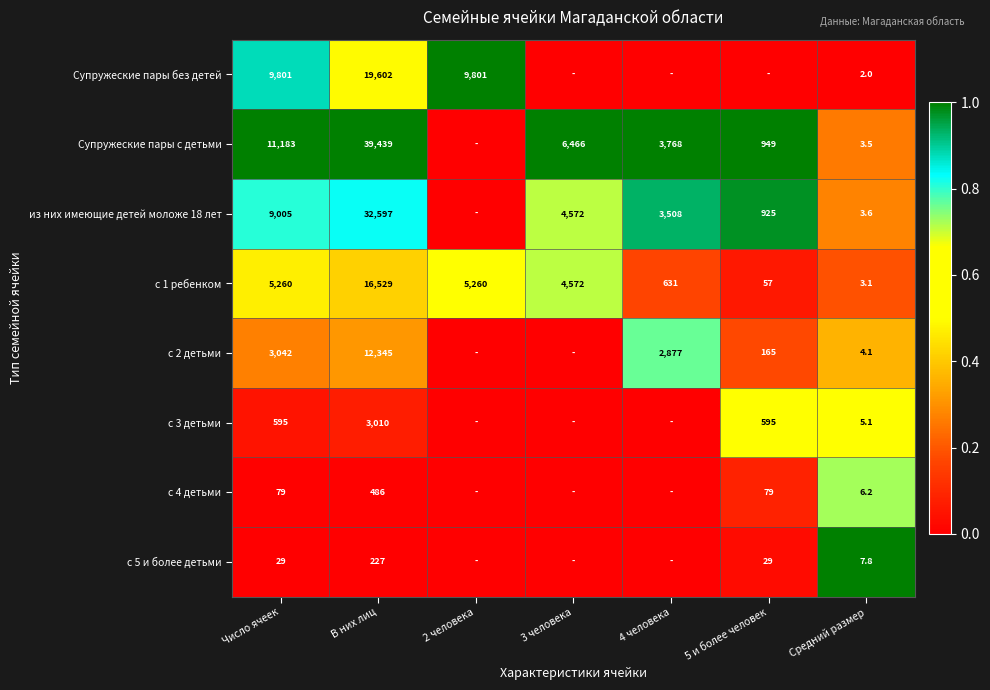

The с 5 и более детьми series shows 227.0 at В них лиц. True or false?

True